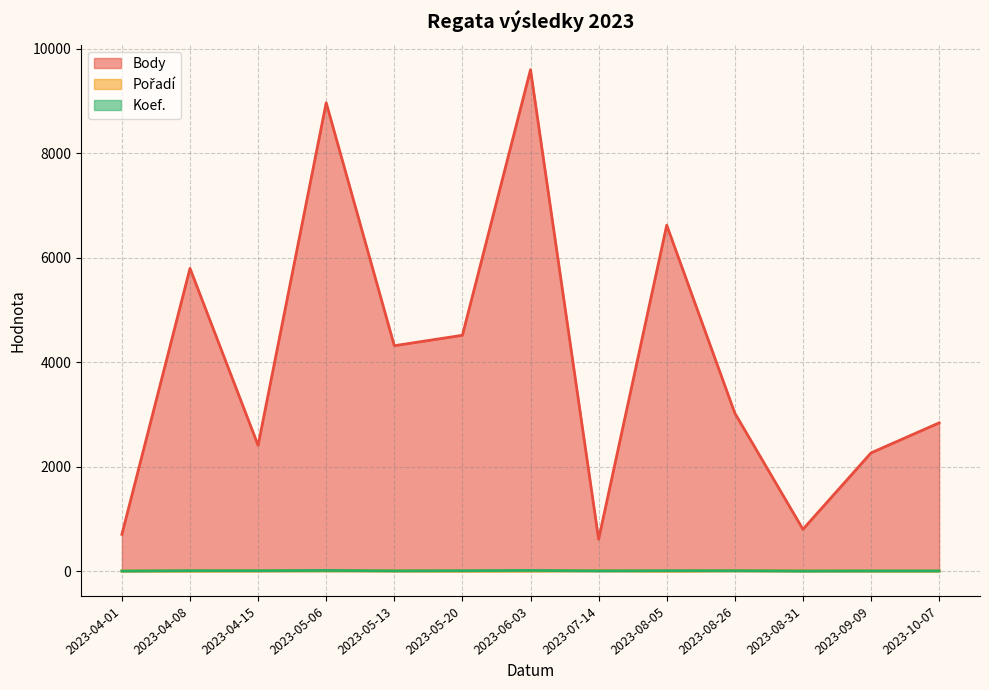

Rank the series at 2023-06-03 from highest to lowest value.

Body, Koef., Pořadí